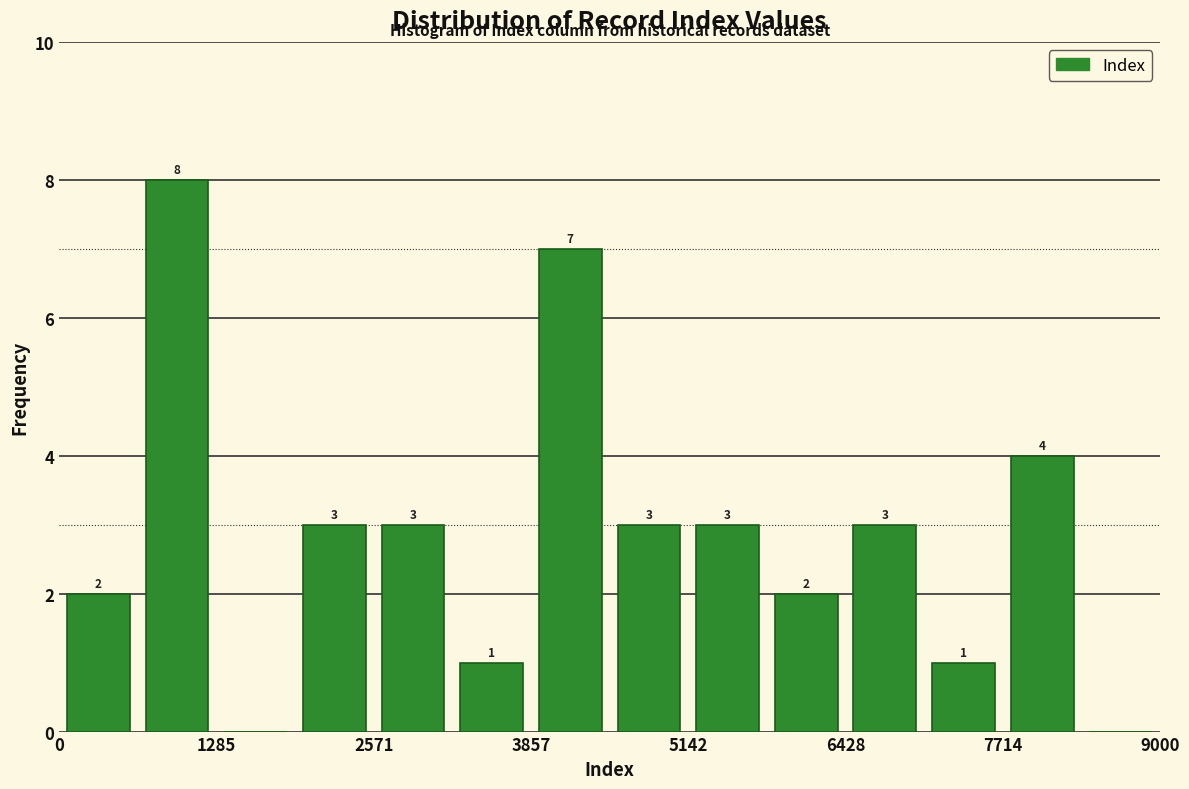

Read against the x-axis, roughly where is the centre of the tallest bar?

1000